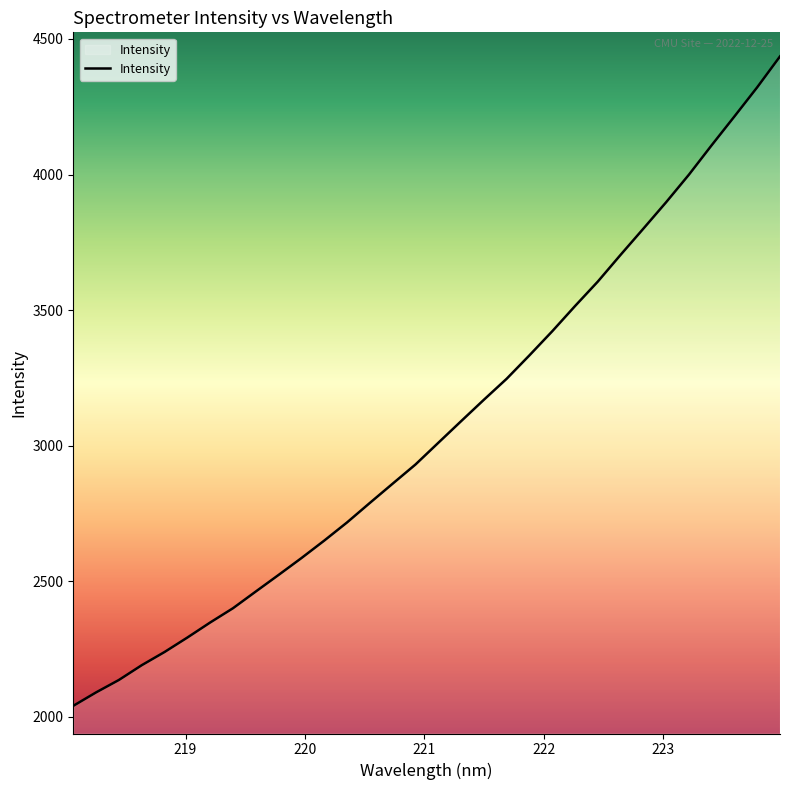

What is the difference between the maximum and minimum values?

2394.8